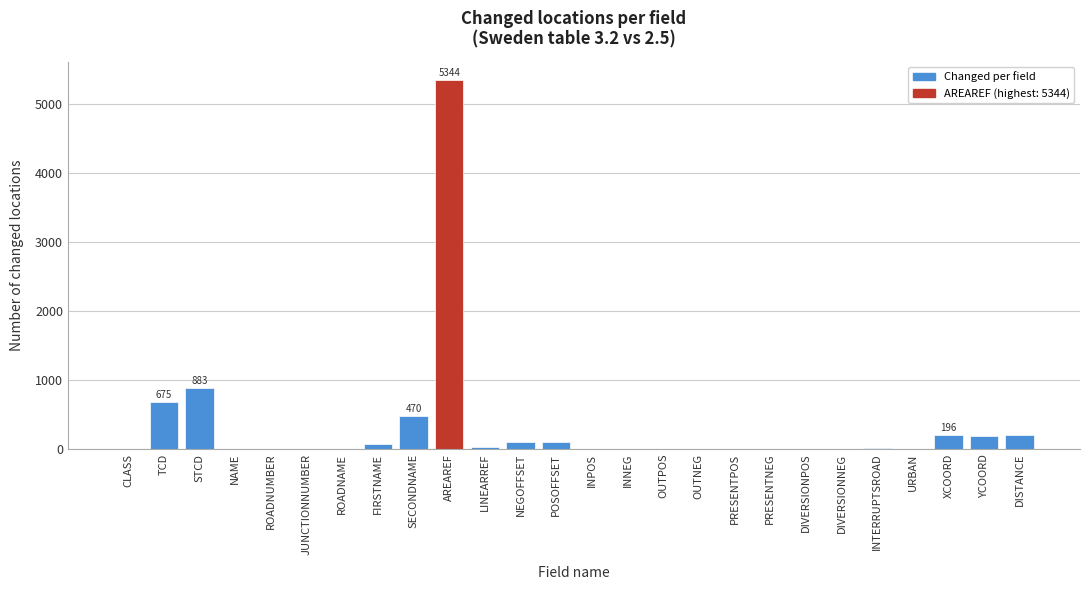

Is it true that the value at NAME is 1776?

False